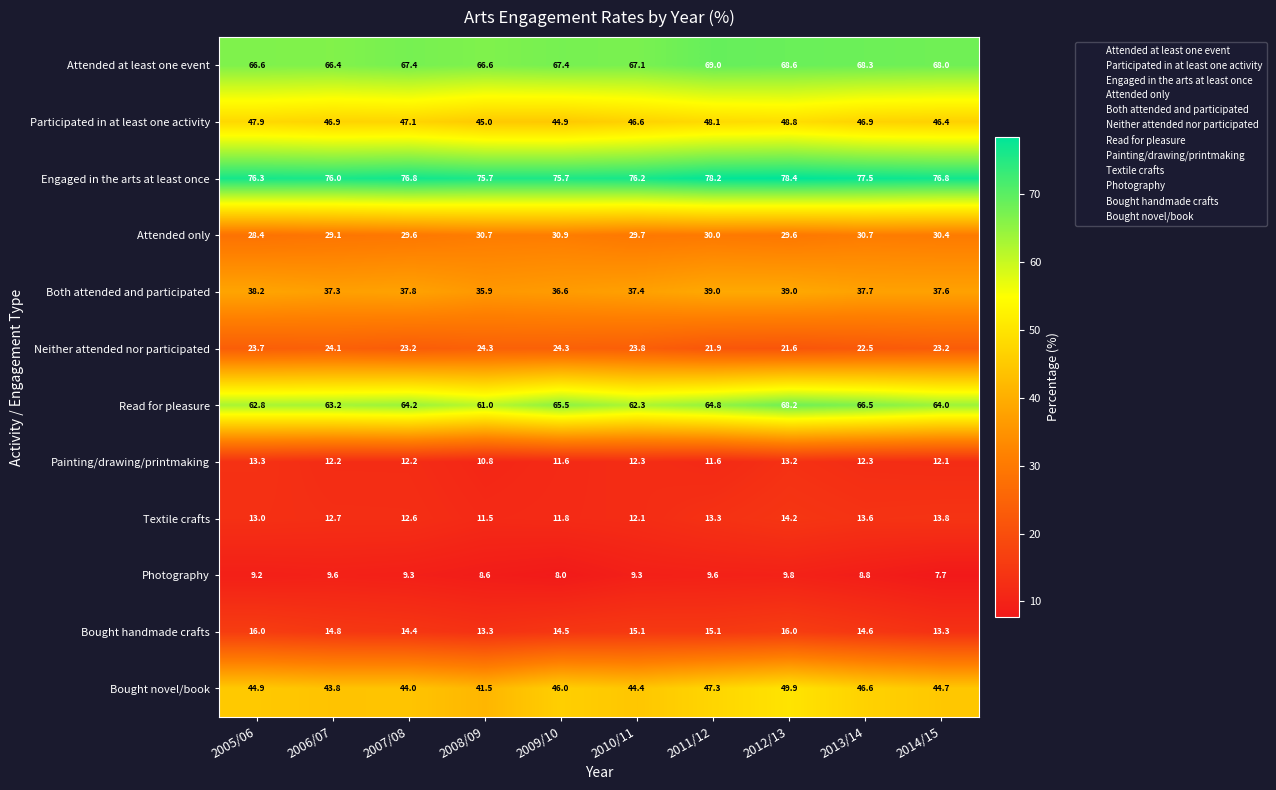

What is the difference between the Engaged in the arts at least once values at 2013/14 and 2006/07?

1.5